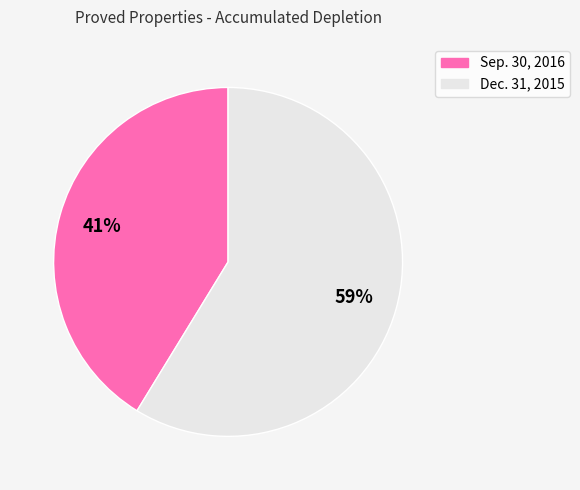

Is there a majority slice in this chart?

Yes